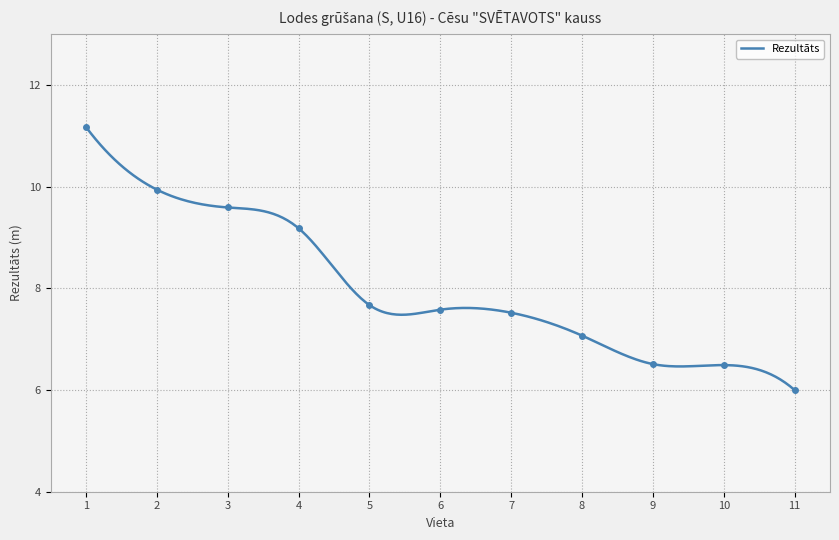

What is the maximum value for Rezultāts?

11.2